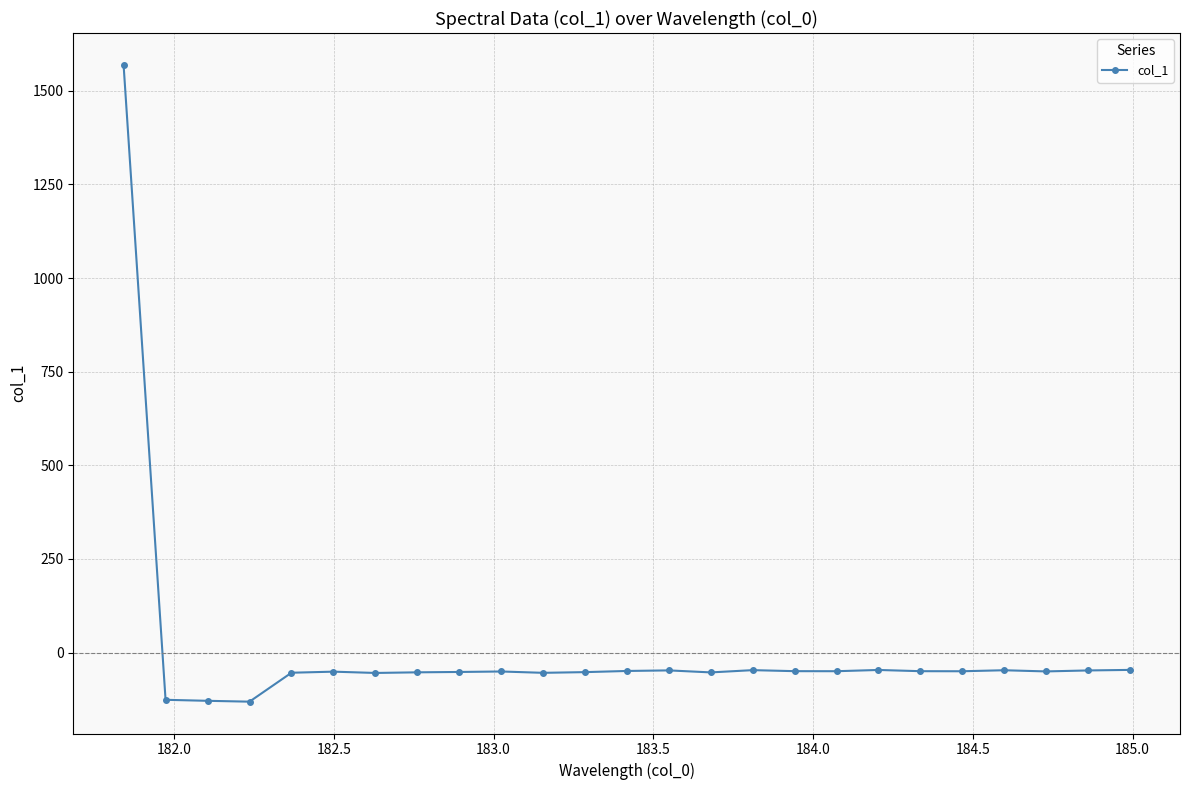

True or false: the data has more than 0 interior local peaks.

True